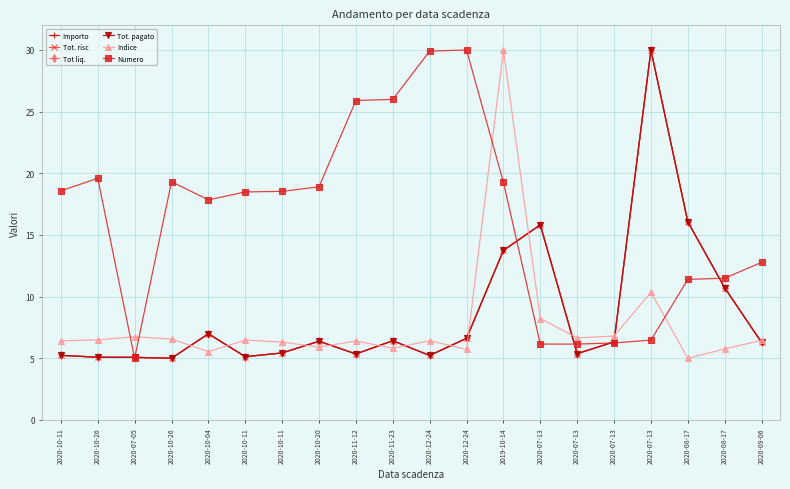

Is this an area chart (filled region under the line)?

No